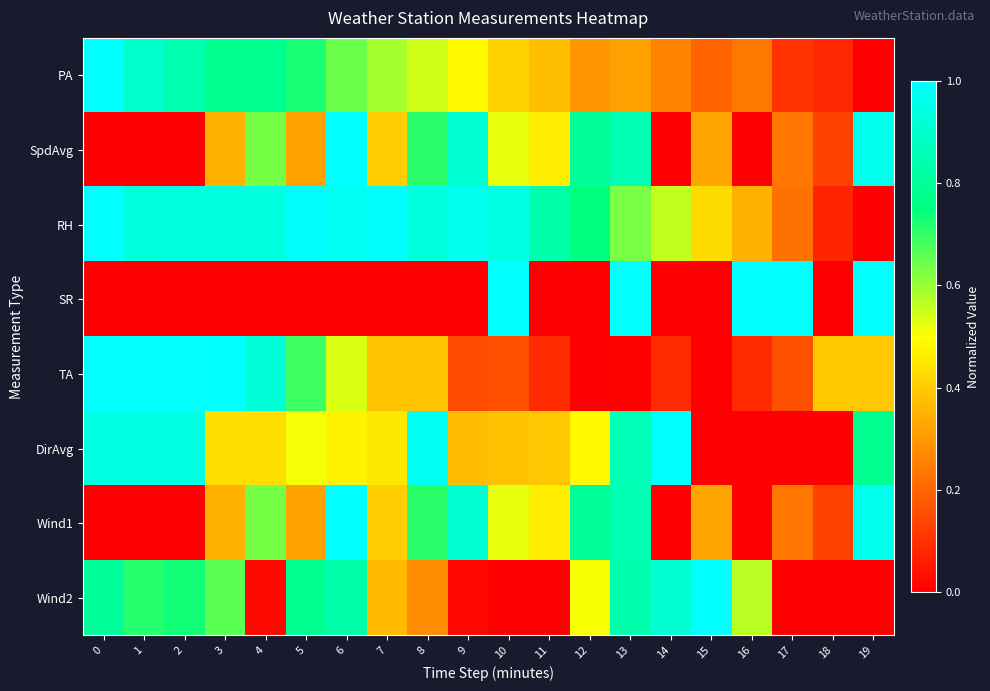

Reading left to right, what are all the values shown in this chart?

PA: 0=1.0	1=0.9	2=0.8	3=0.8	4=0.8	5=0.7	6=0.6	7=0.6	8=0.5	9=0.5	10=0.4	11=0.4	12=0.3	13=0.3	14=0.3	15=0.2	16=0.2	17=0.1	18=0.1	19=0.0
SpdAvg: 0=0.0	1=0.0	2=0.0	3=0.4	4=0.6	5=0.3	6=1.0	7=0.4	8=0.7	9=0.9	10=0.5	11=0.5	12=0.8	13=0.8	14=0.0	15=0.3	16=0.0	17=0.2	18=0.1	19=1.0
RH: 0=1.0	1=0.9	2=0.9	3=0.9	4=0.9	5=1.0	6=1.0	7=1.0	8=0.9	9=1.0	10=0.9	11=0.8	12=0.8	13=0.6	14=0.6	15=0.4	16=0.4	17=0.2	18=0.1	19=0.0
SR: 0=0.0	1=0.0	2=0.0	3=0.0	4=0.0	5=0.0	6=0.0	7=0.0	8=0.0	9=0.0	10=1.0	11=0.0	12=0.0	13=1.0	14=0.0	15=0.0	16=1.0	17=1.0	18=0.0	19=1.0
TA: 0=1.0	1=1.0	2=1.0	3=1.0	4=0.9	5=0.7	6=0.5	7=0.4	8=0.4	9=0.2	10=0.2	11=0.1	12=0.0	13=0.0	14=0.1	15=0.0	16=0.1	17=0.2	18=0.4	19=0.4
DirAvg: 0=0.9	1=0.9	2=0.9	3=0.4	4=0.4	5=0.5	6=0.5	7=0.5	8=1.0	9=0.4	10=0.4	11=0.4	12=0.5	13=0.9	14=1.0	15=0.0	16=0.0	17=0.0	18=0.0	19=0.8
Wind1: 0=0.0	1=0.0	2=0.0	3=0.4	4=0.6	5=0.3	6=1.0	7=0.4	8=0.7	9=0.9	10=0.5	11=0.5	12=0.8	13=0.8	14=0.0	15=0.3	16=0.0	17=0.2	18=0.1	19=1.0
Wind2: 0=0.8	1=0.7	2=0.7	3=0.7	4=0.0	5=0.8	6=0.8	7=0.4	8=0.3	9=0.0	10=0.0	11=0.0	12=0.5	13=0.8	14=0.9	15=1.0	16=0.6	17=0.0	18=0.0	19=0.0